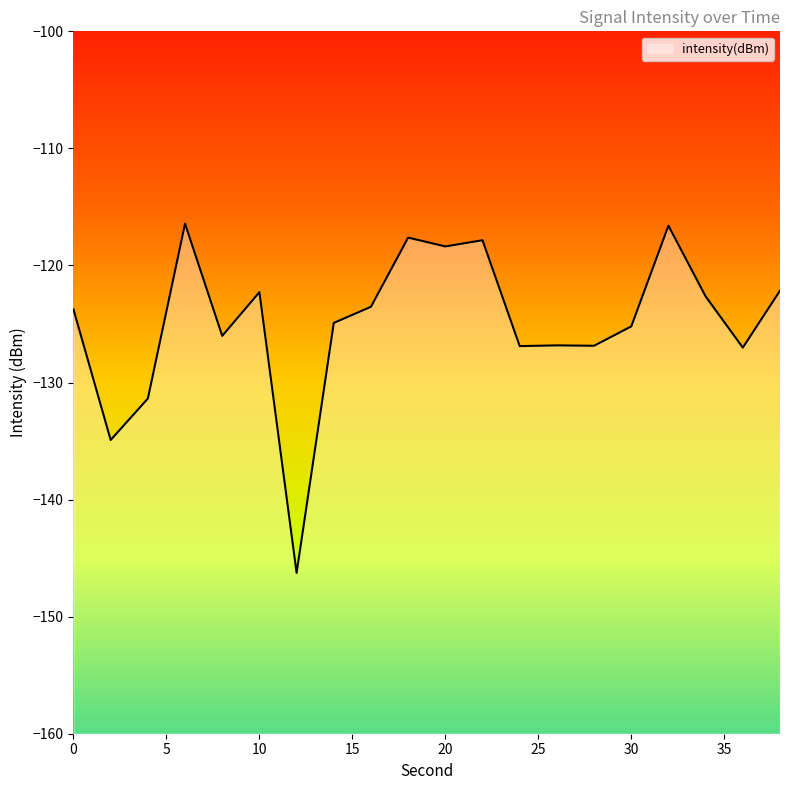

Where is the first local maximum?

6